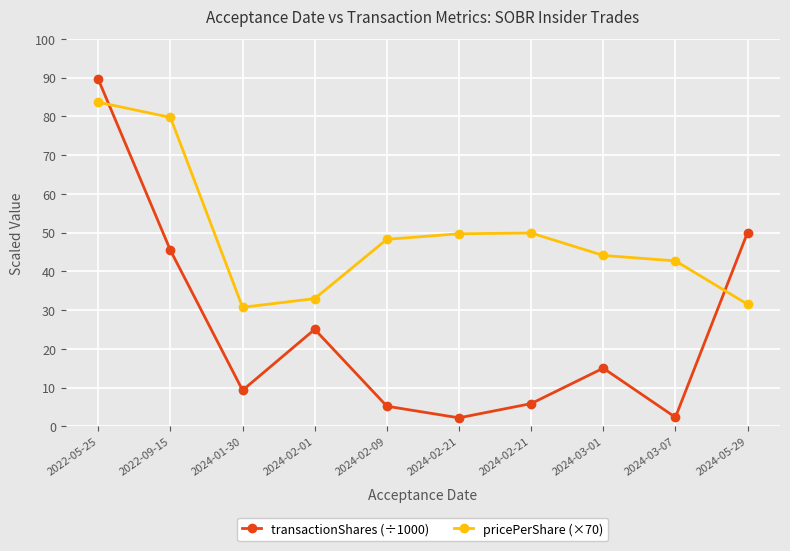

Which series has the largest range (max minus min)?

transactionShares (÷1000)